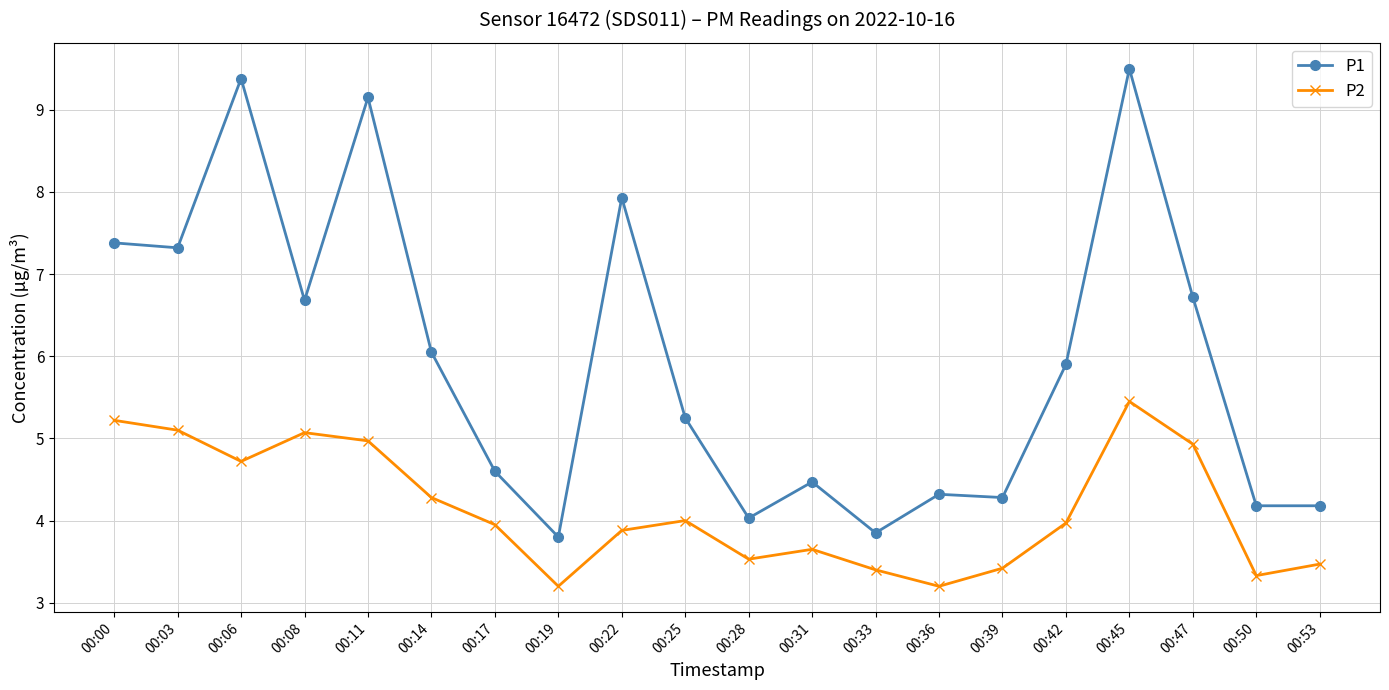

Is this an area chart (filled region under the line)?

No